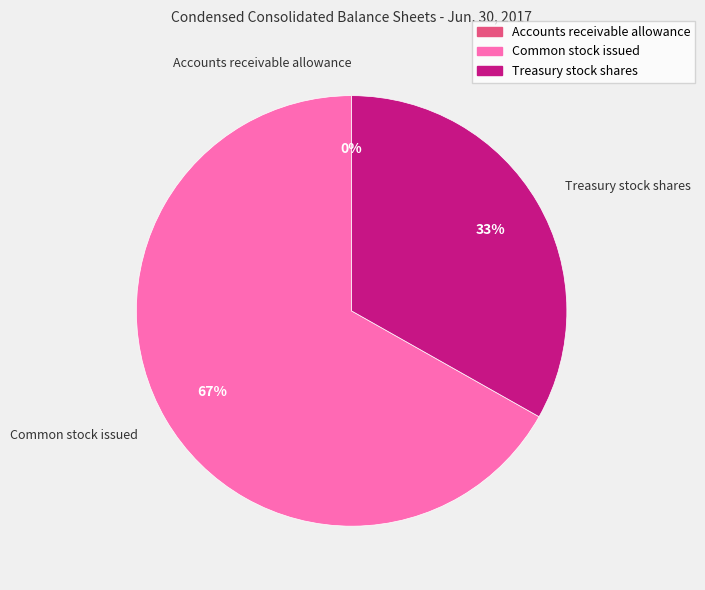

Does Common stock issued represent more than half of the total?

Yes